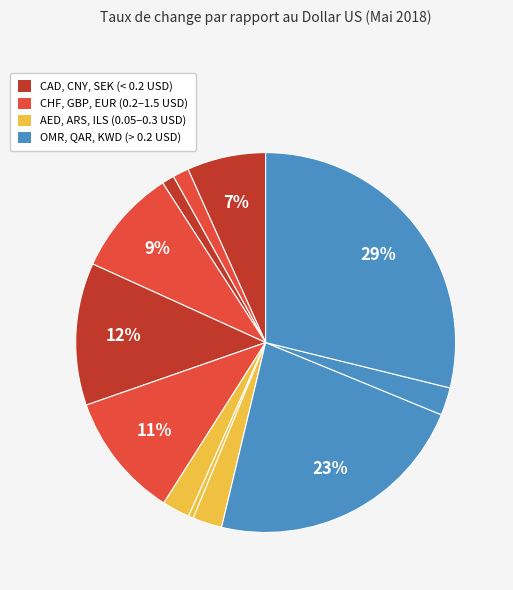

How many slices are in this pie chart?

12